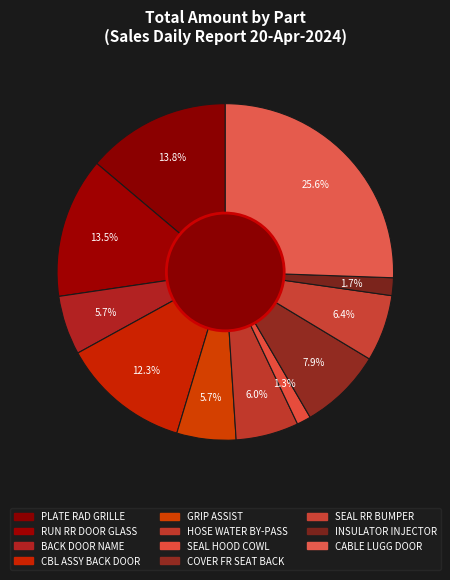

How many segments does this pie chart have?

11